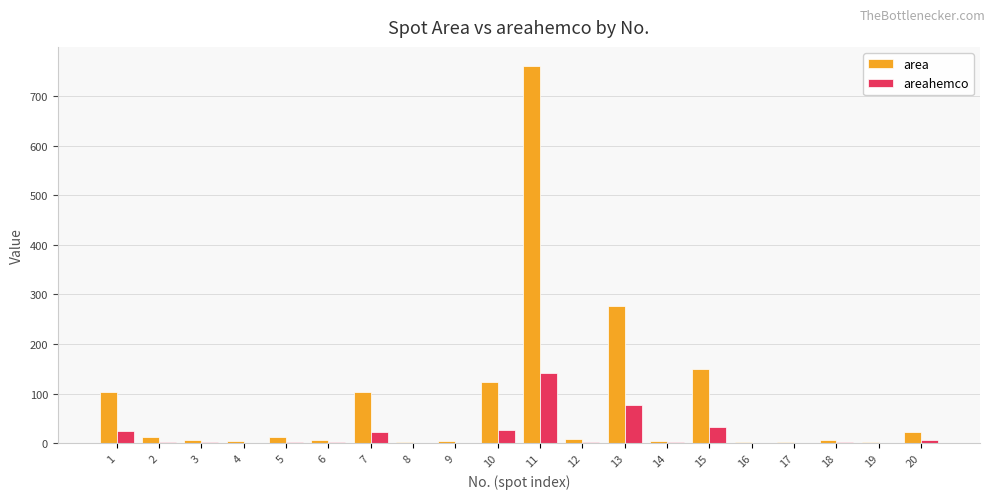

What are all the series names shown in the legend?

area, areahemco